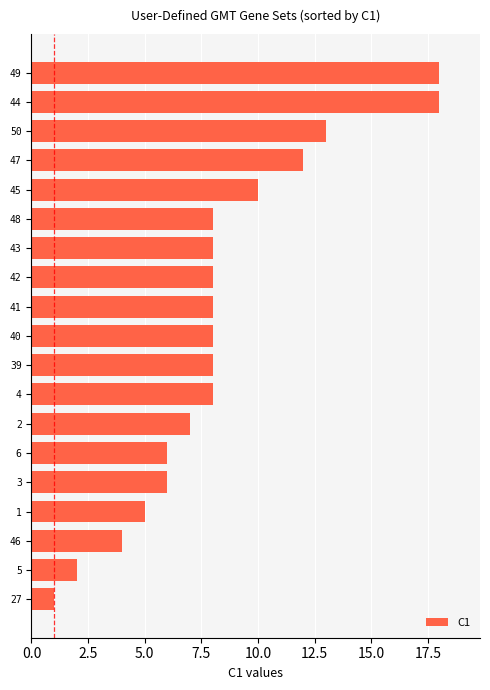

Reading bottom to top, what are all the values shown in this chart?

1	2	4	5	6	6	7	8	8	8	8	8	8	8	10	12	13	18	18